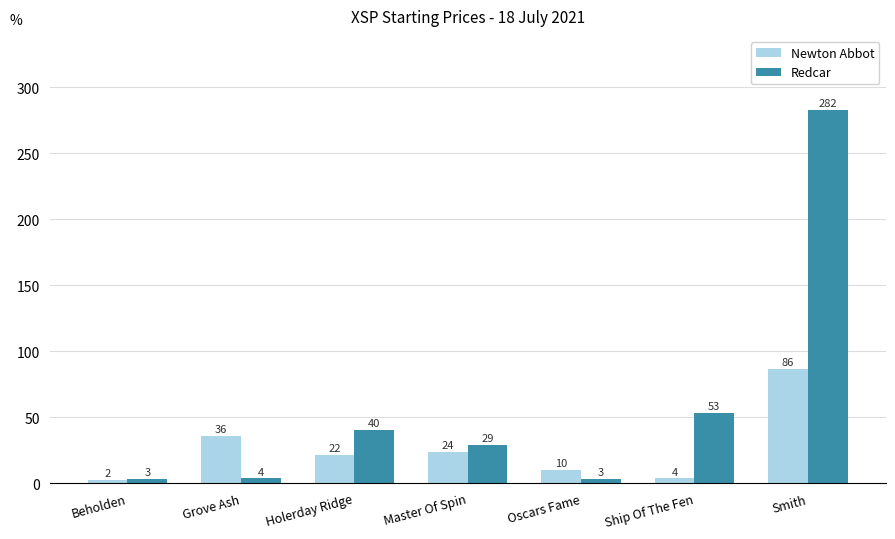

What is the label of the 3rd bar from the right?

Oscars Fame